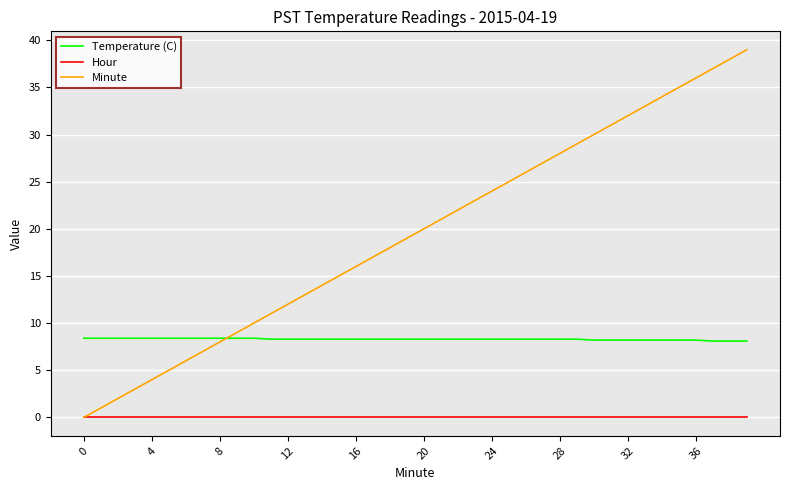

Which series has the widest spread of values?

Minute